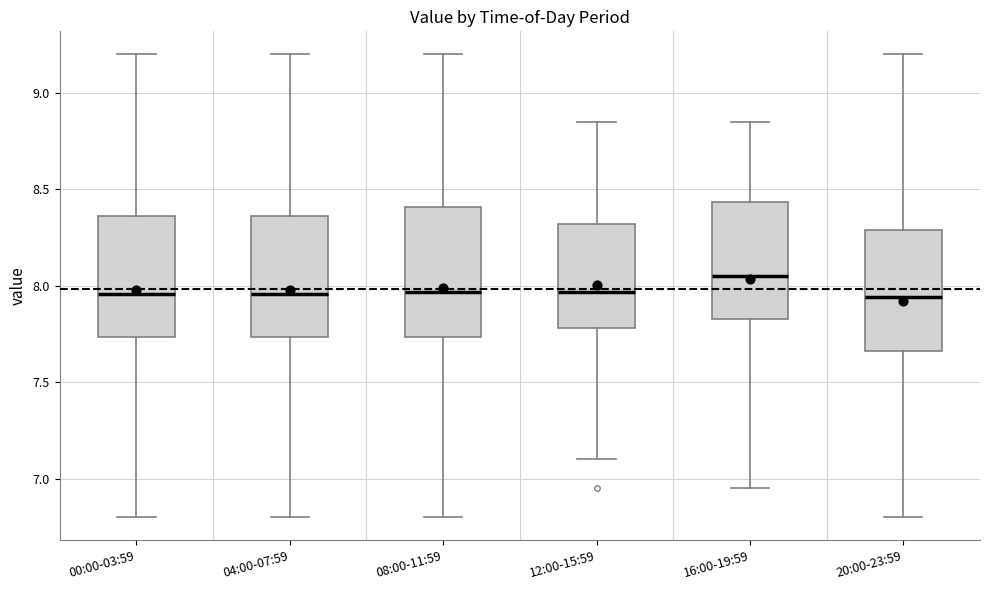

Which box's median line is the highest?

16:00-19:59